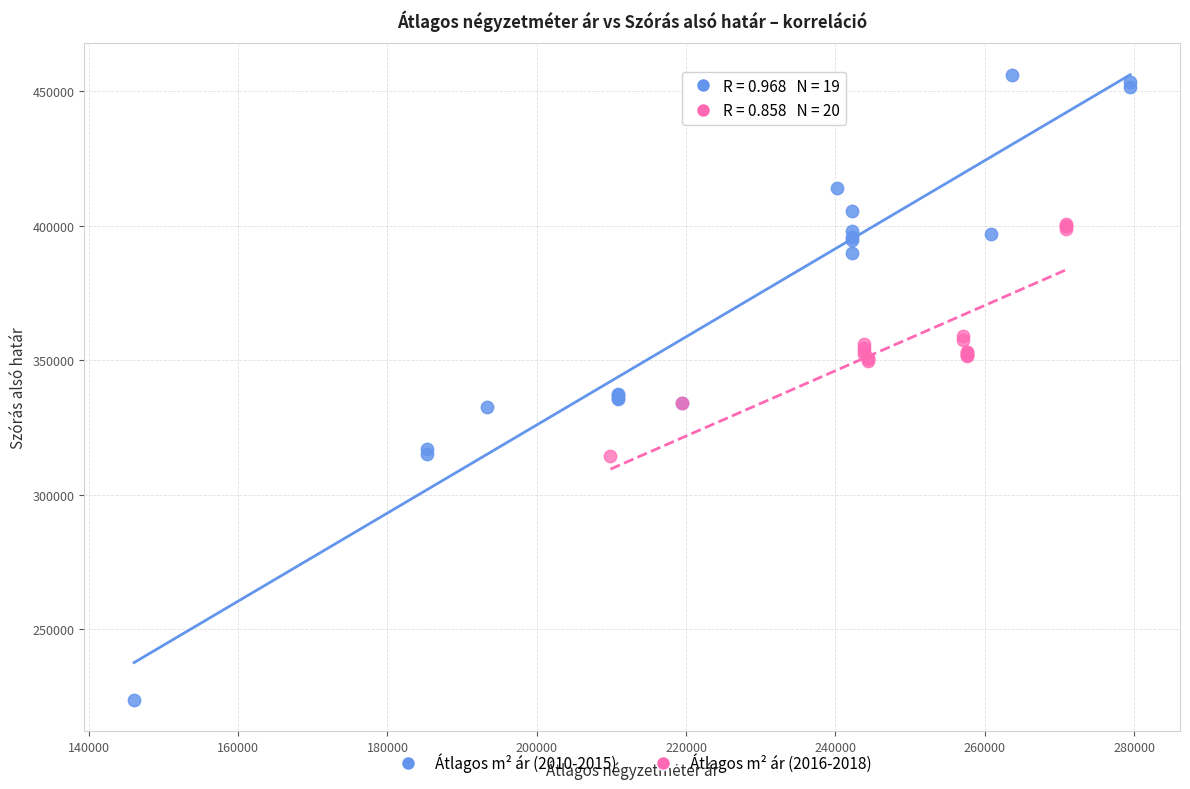

Which series contains the lowest Y value?

Átlagos m² ár (2010-2015)